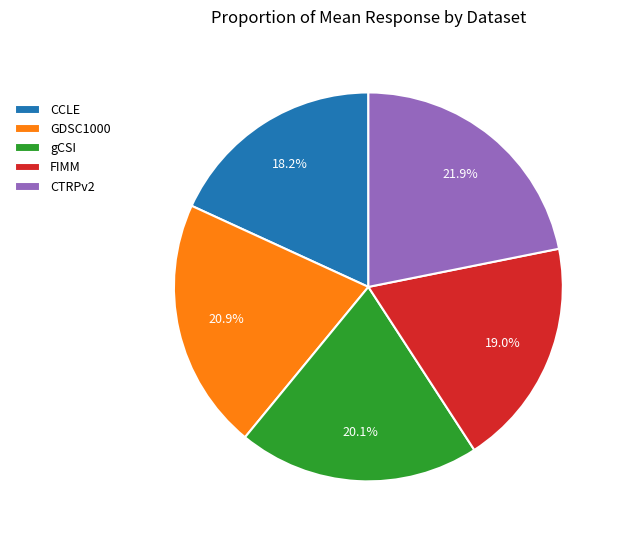

How many segments does this pie chart have?

5